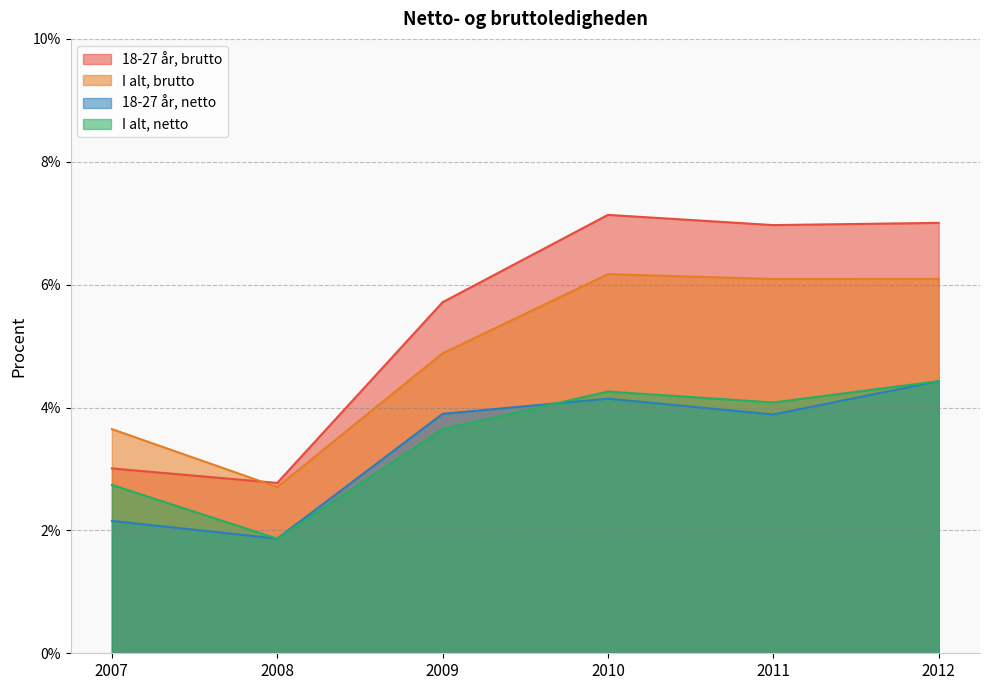

Which series has the widest spread of values?

18-27 år, brutto